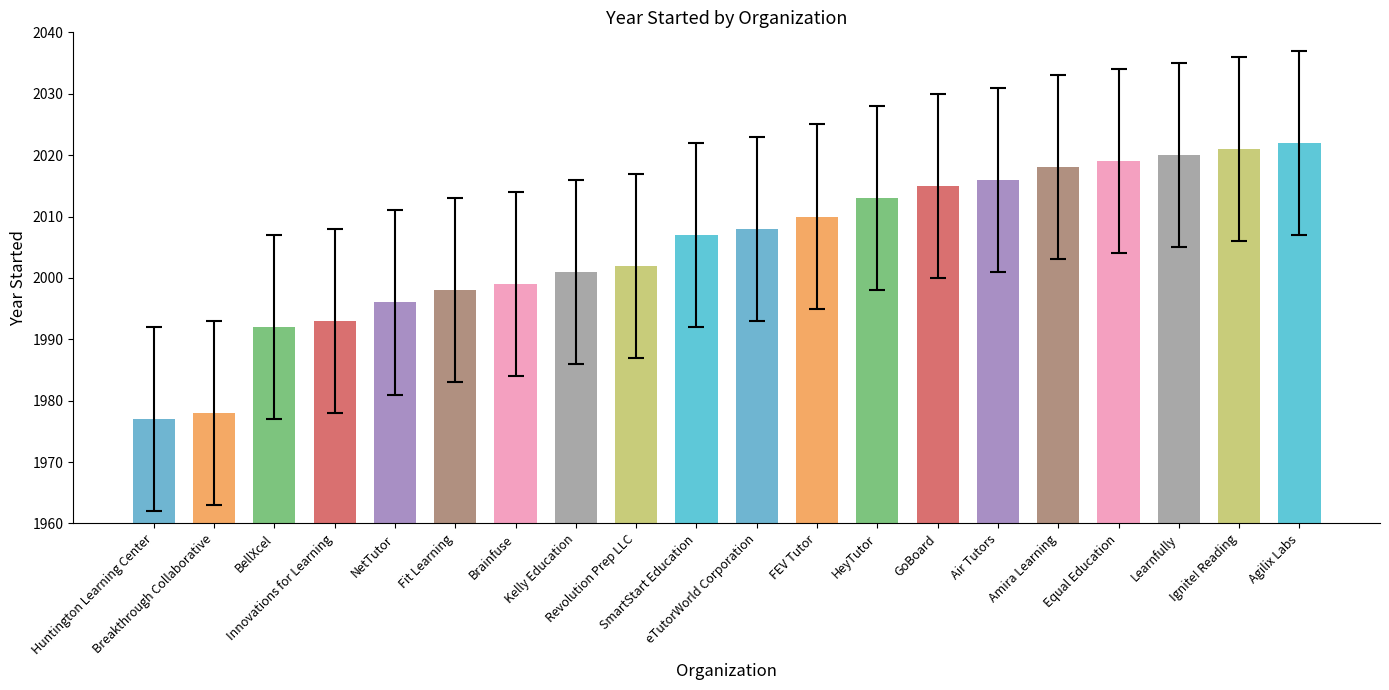

Which label corresponds to the largest value in the chart?

Agilix Labs